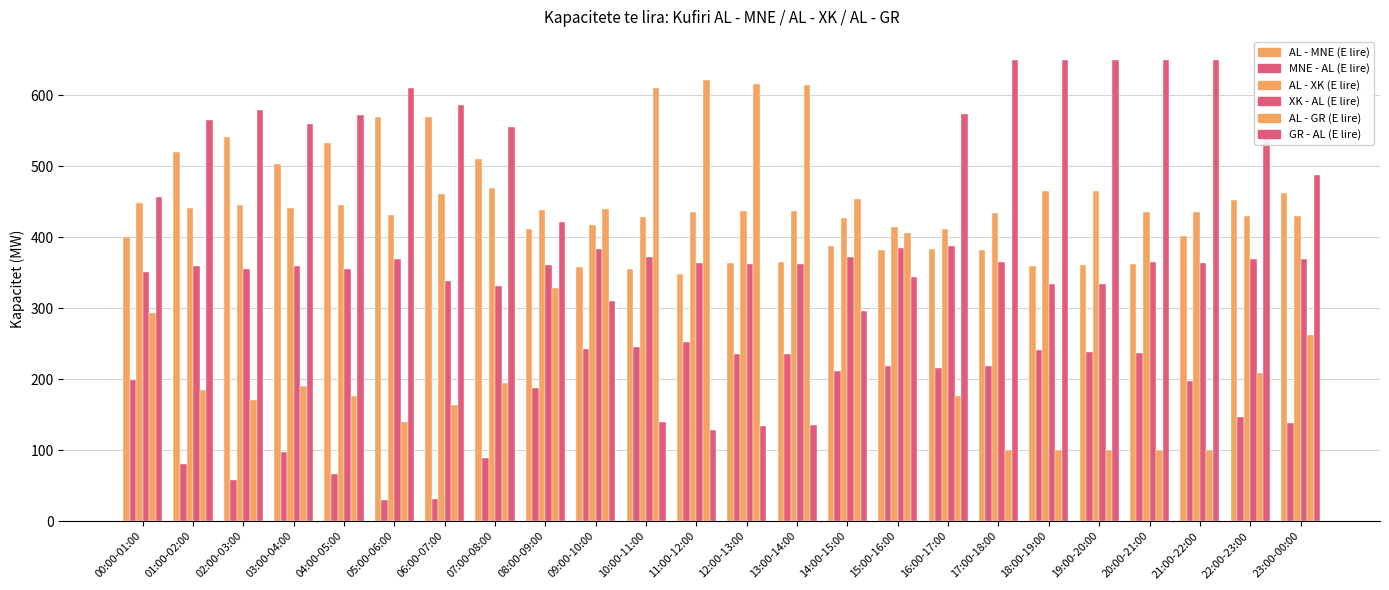

What is the total value across all series at 13:00-14:00?

2150.0